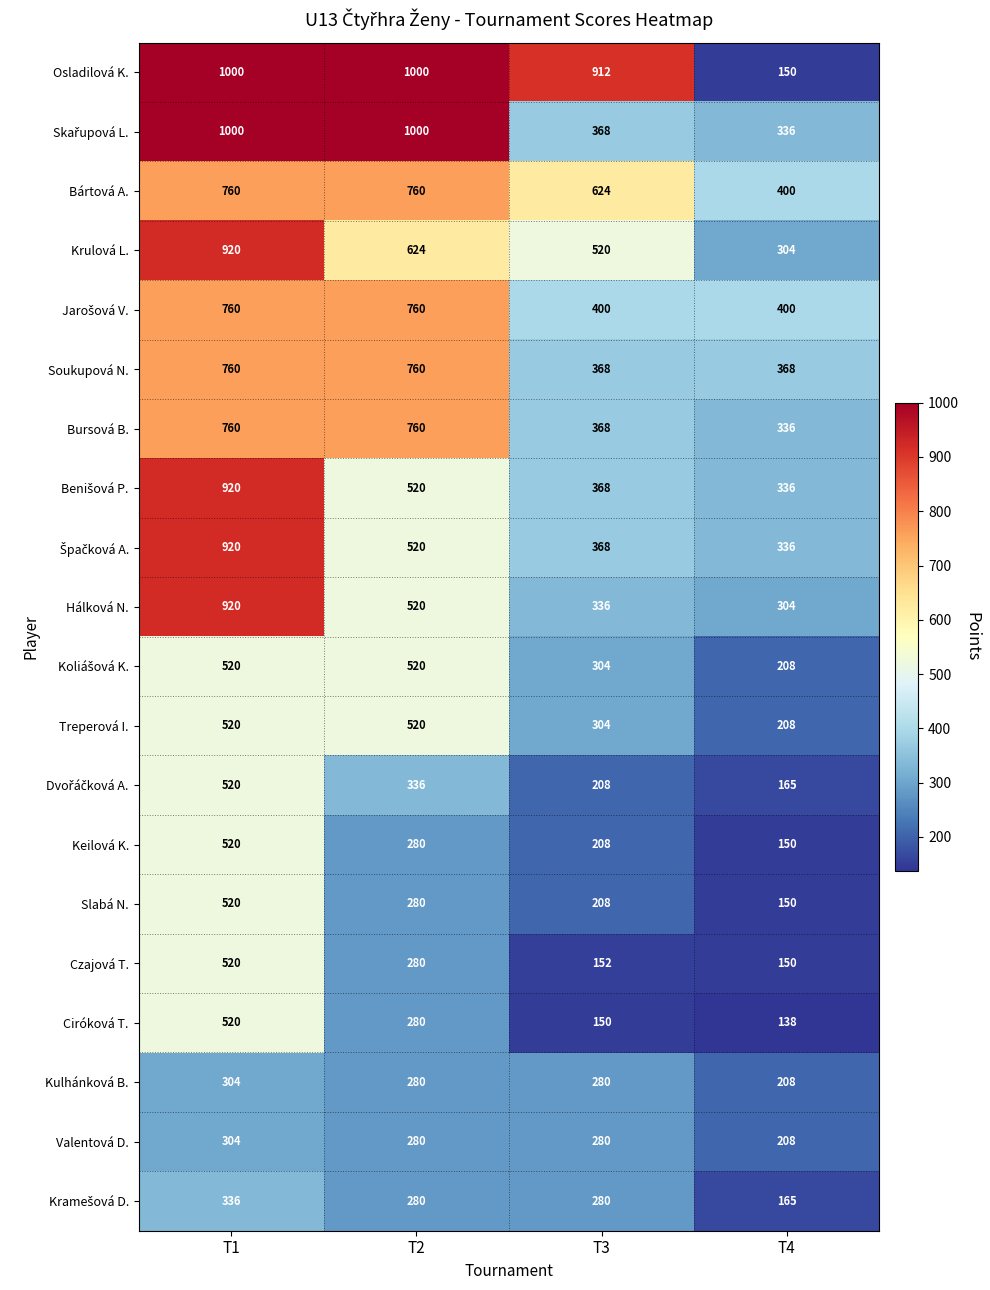

What is the sum of all Soukupová N. values?

2256